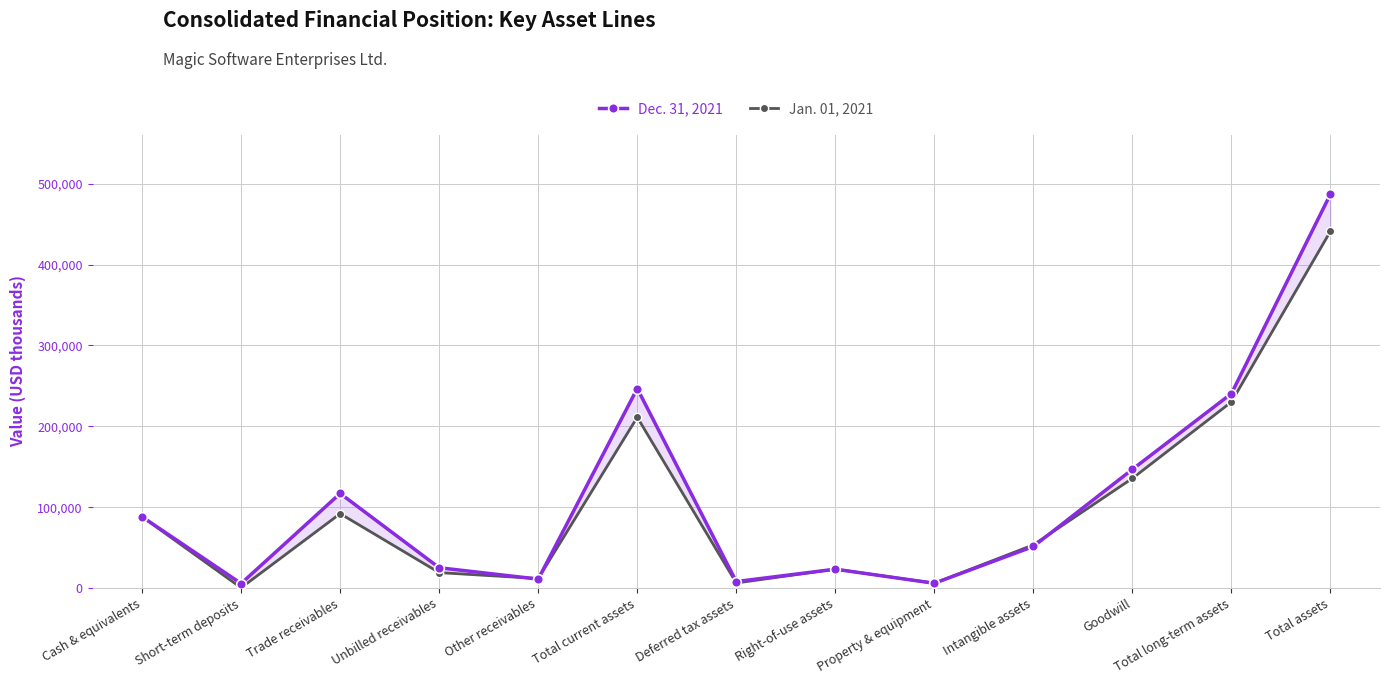

What is the value of the Jan. 01, 2021 point at the 12th from the left?

230179